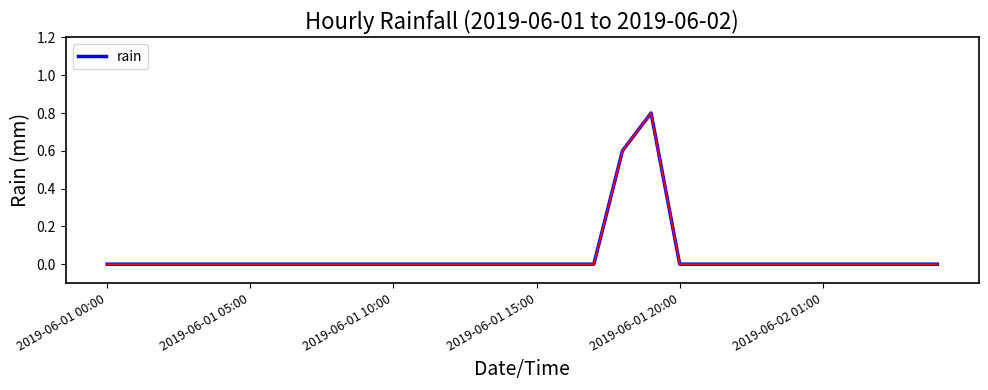

What is the difference between the maximum and minimum values?

0.8